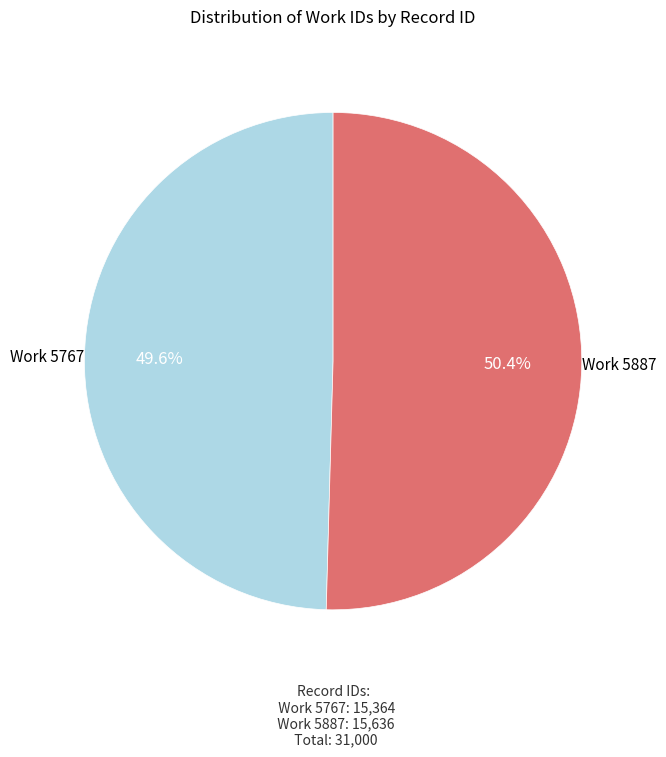

Count the number of slices in the pie.

2